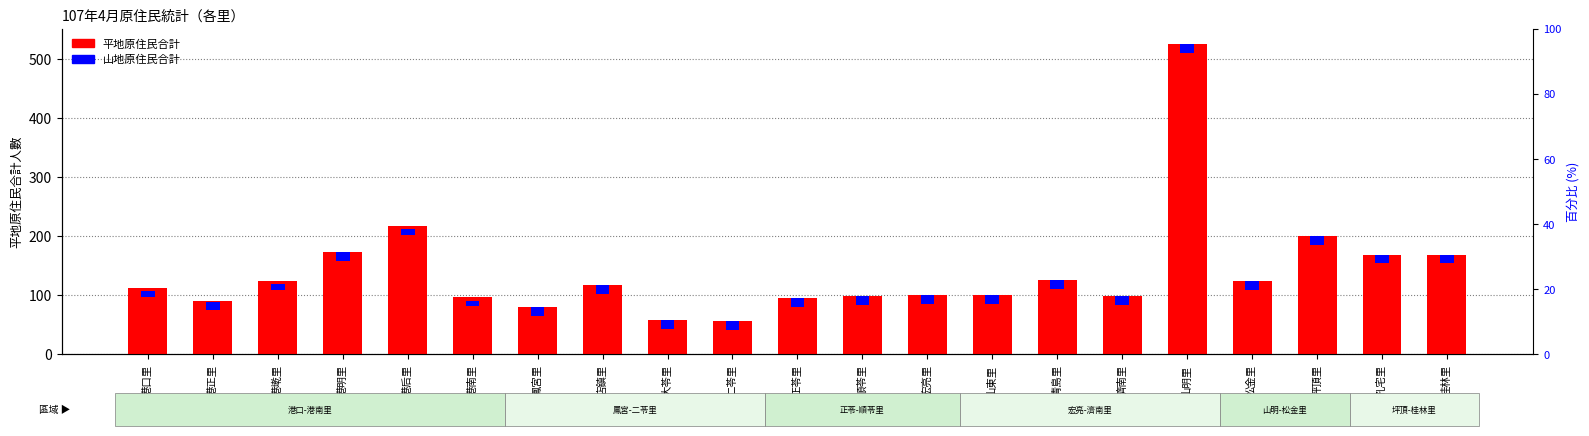

What is the value of the 山地原住民合計 bar at the 7th from the left?

15